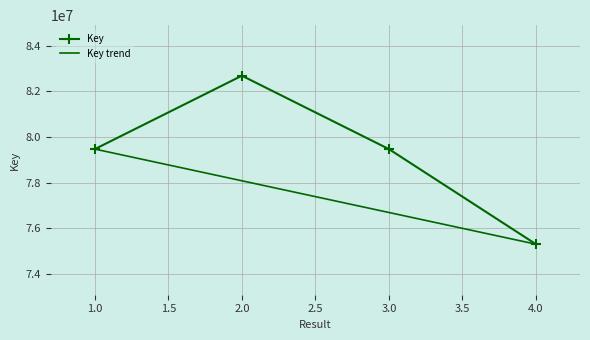

Reading left to right, transcribe all the data shown in this chart.

79472066	82688583	79472072	75302863